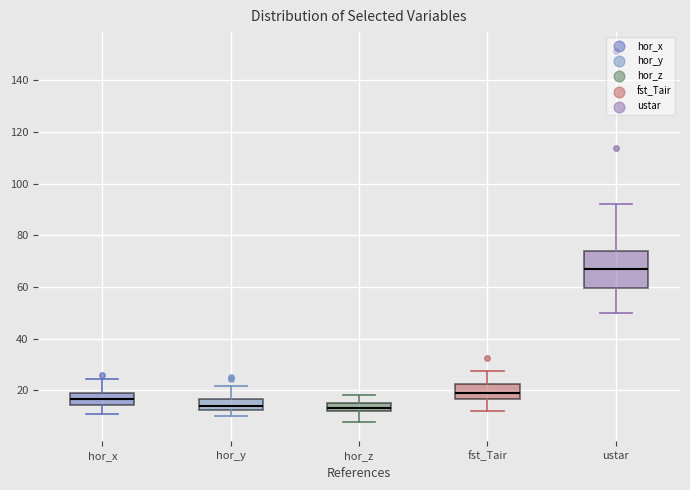

Comparing the boxes themselves (not the whiskers), which one is the tallest?

ustar